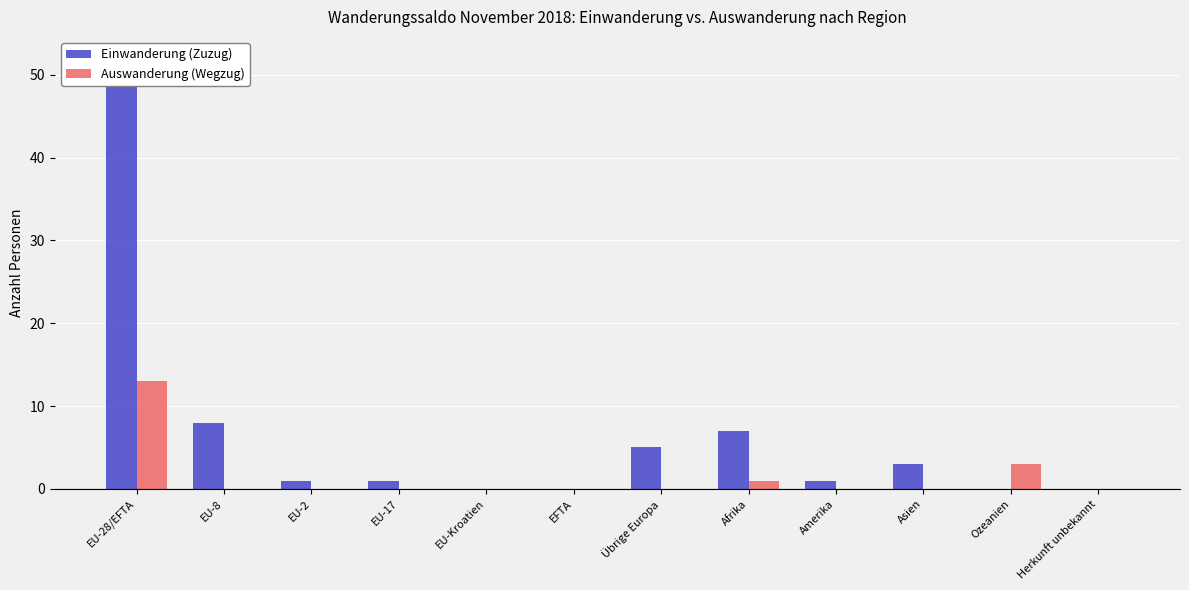

Which series has the largest total across all categories?

Einwanderung (Zuzug)